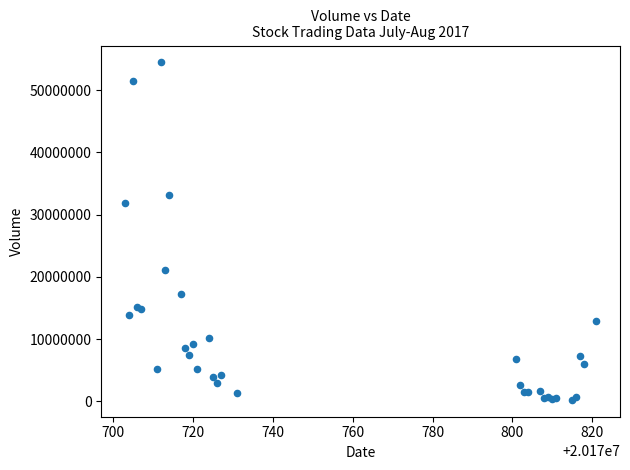

What Y value in the scatter plot is closest to 27354300?

31897900